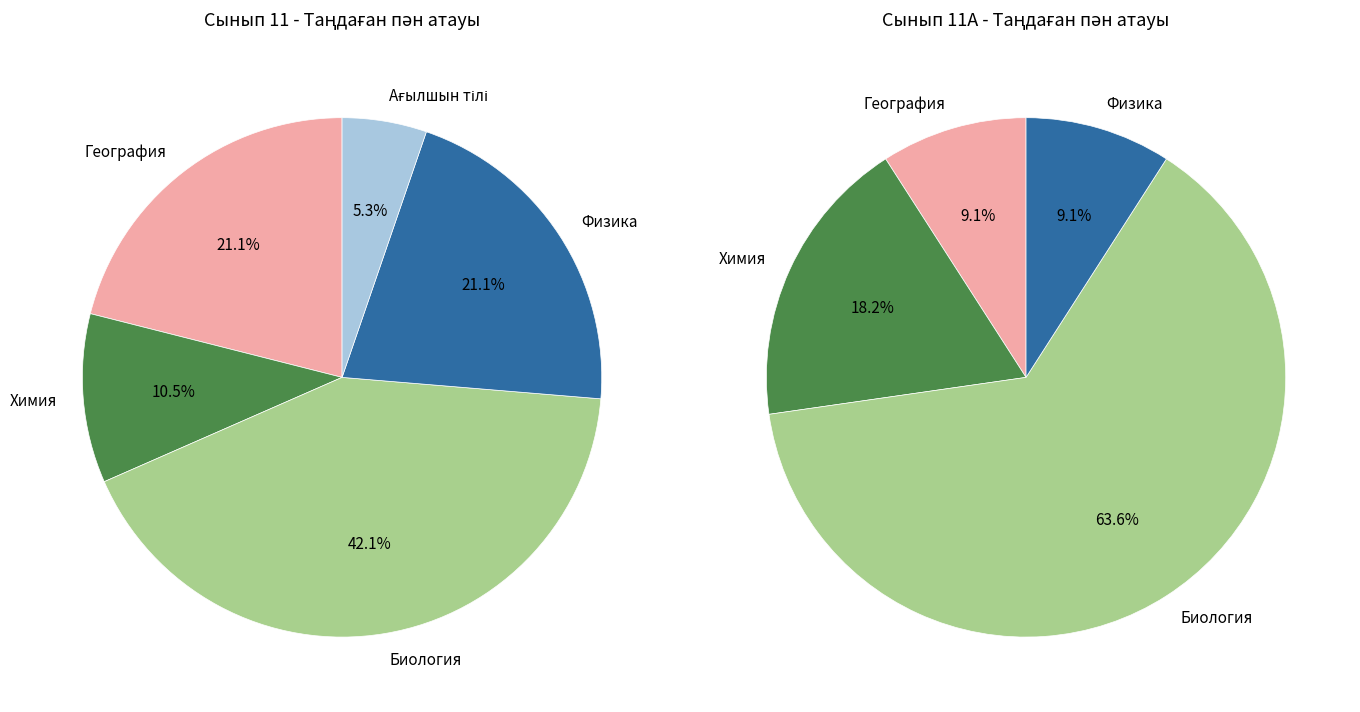

How many segments does this pie chart have?

5